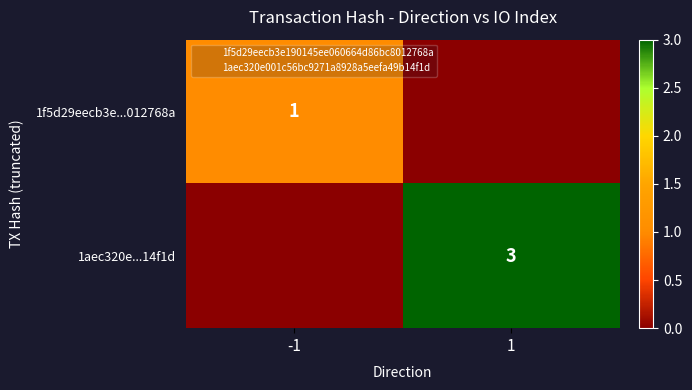

What is the total value across all series at 1?

3